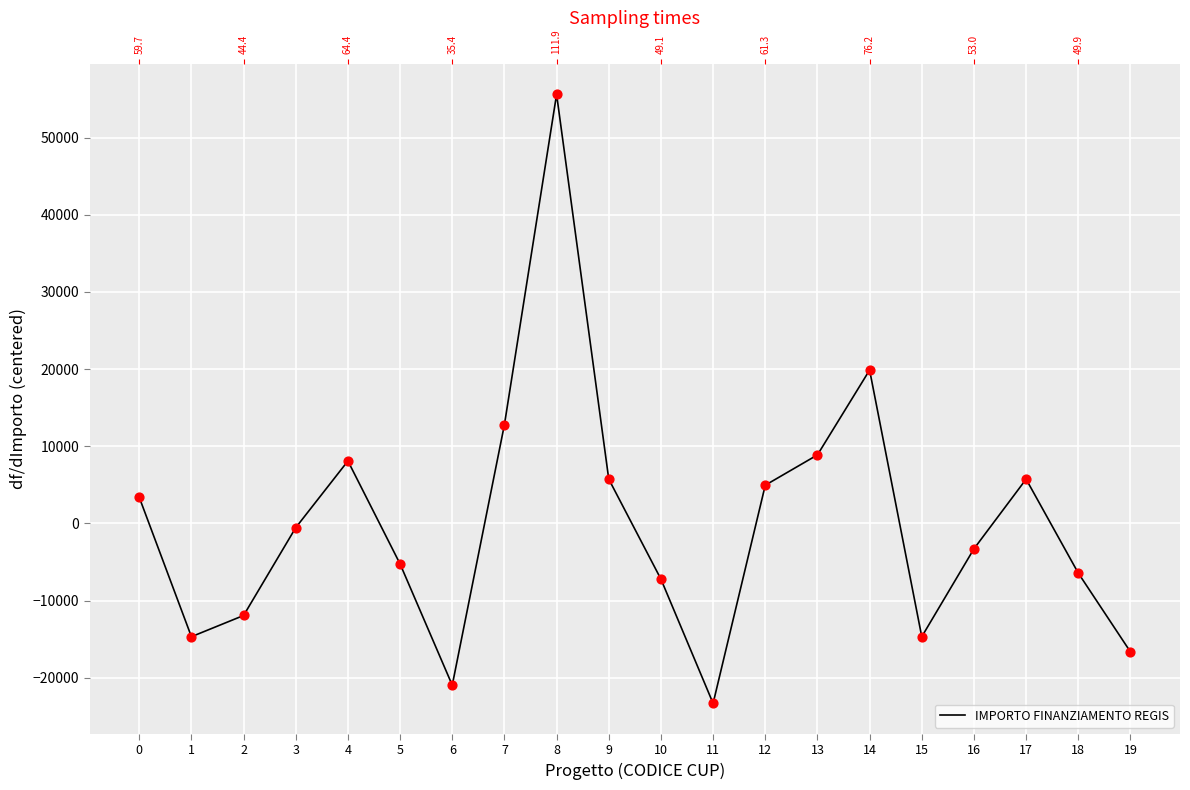

What is the change in value from 8 to 18?

-62063.0